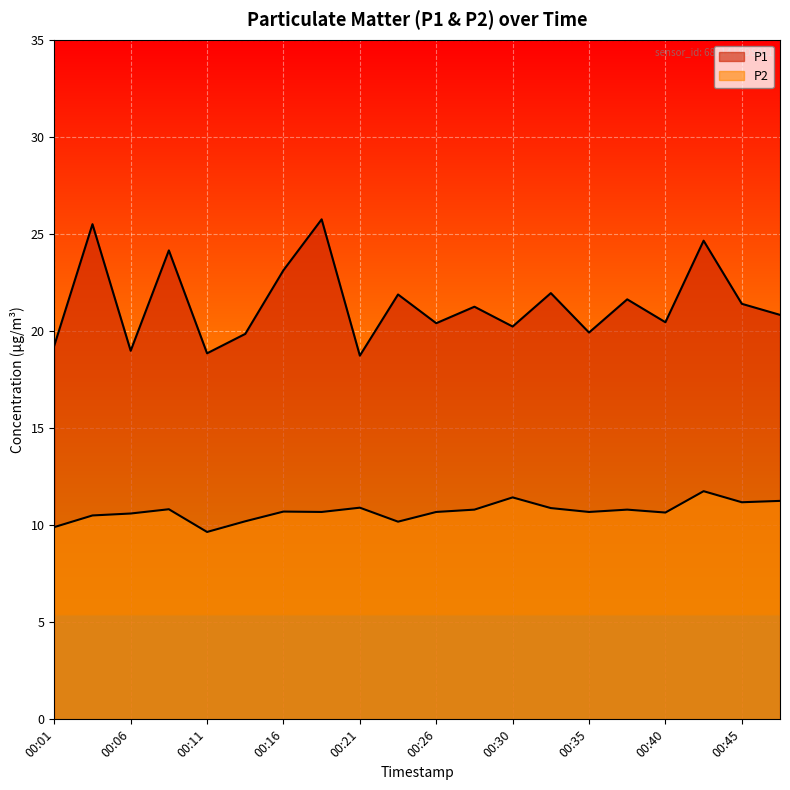

True or false: P2 has more than 0 interior local peaks.

True